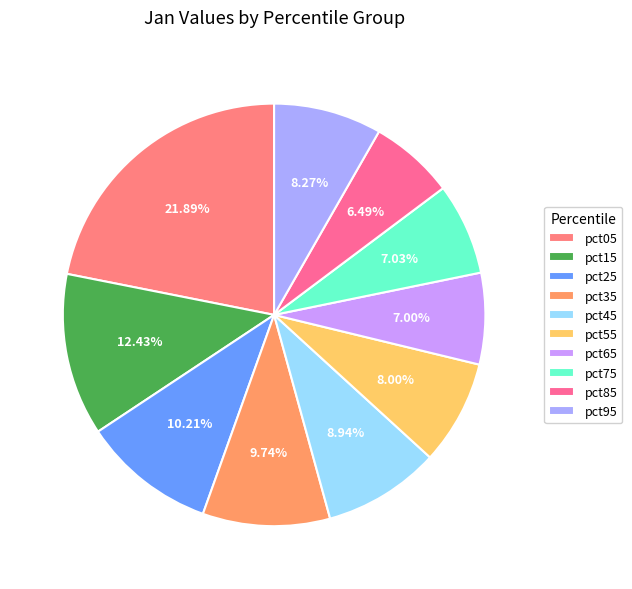

How many segments does this pie chart have?

10